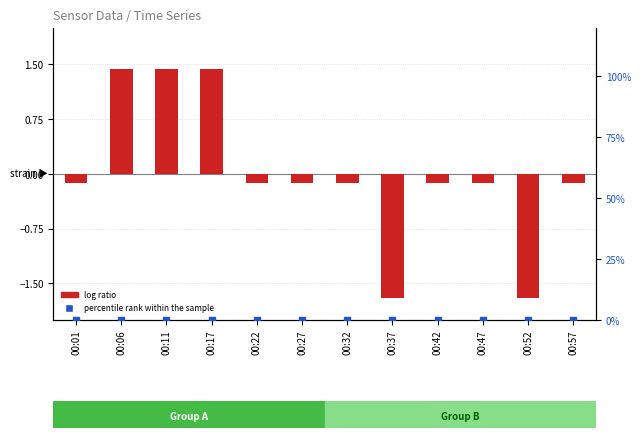

Which category has the highest value across all series?

00:06